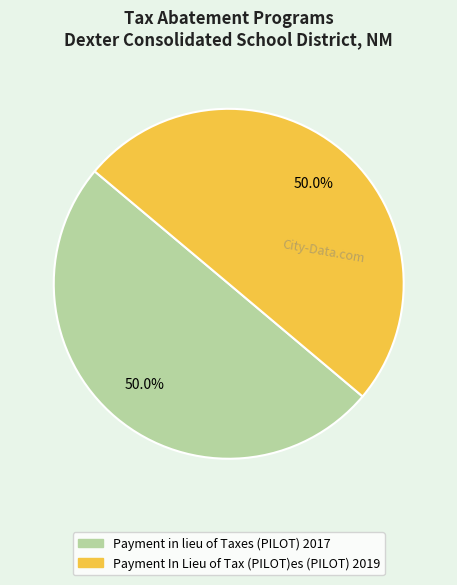

The Payment In Lieu of Tax (PILOT)es (PILOT) 2019 slice represents 39% of the pie. True or false?

False